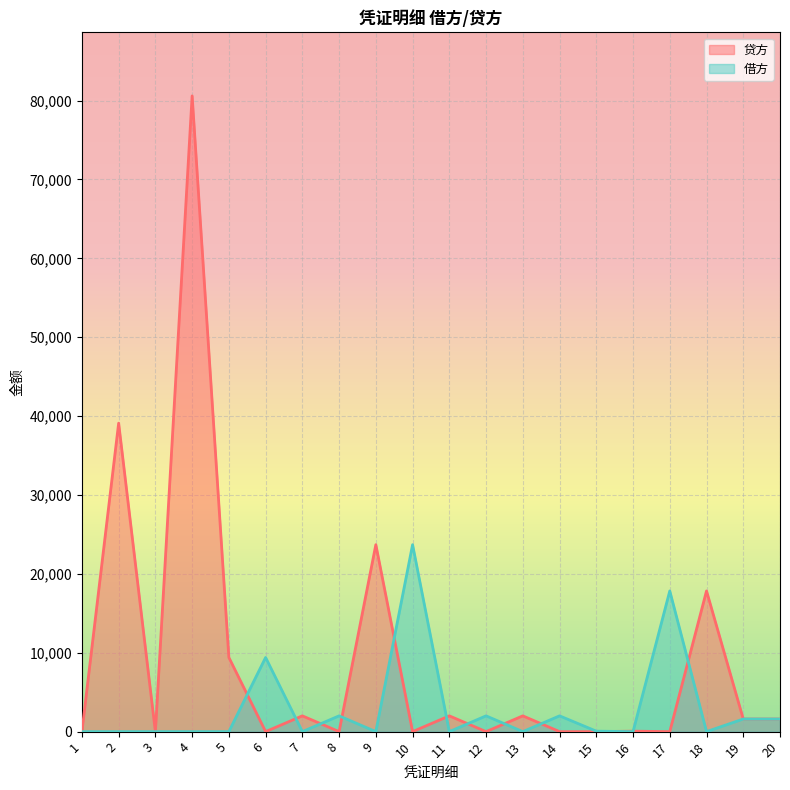

What is the maximum value for 借方?

23700.0